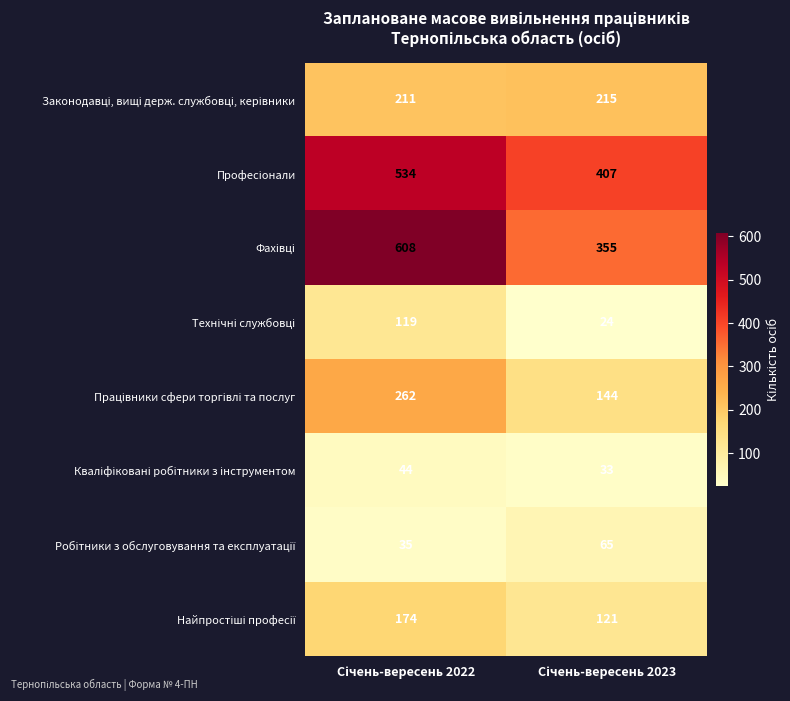

What is the minimum value shown in the chart?

24